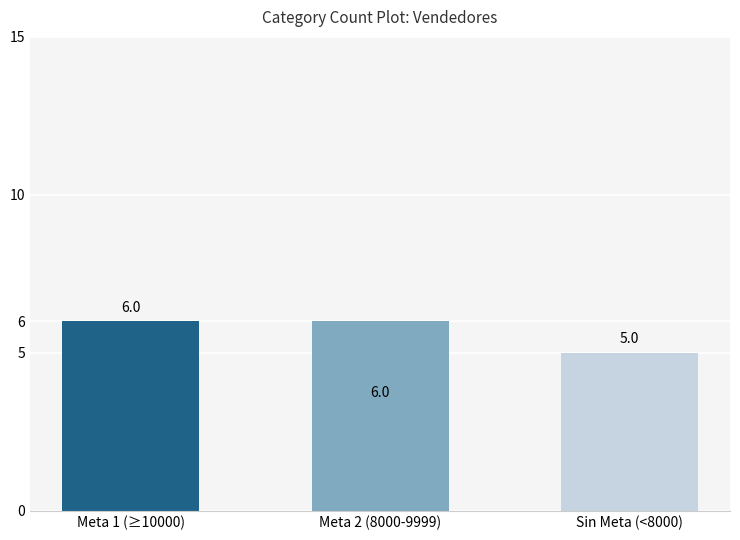

What is the approximate value at Meta 1 (≥10000)?

6